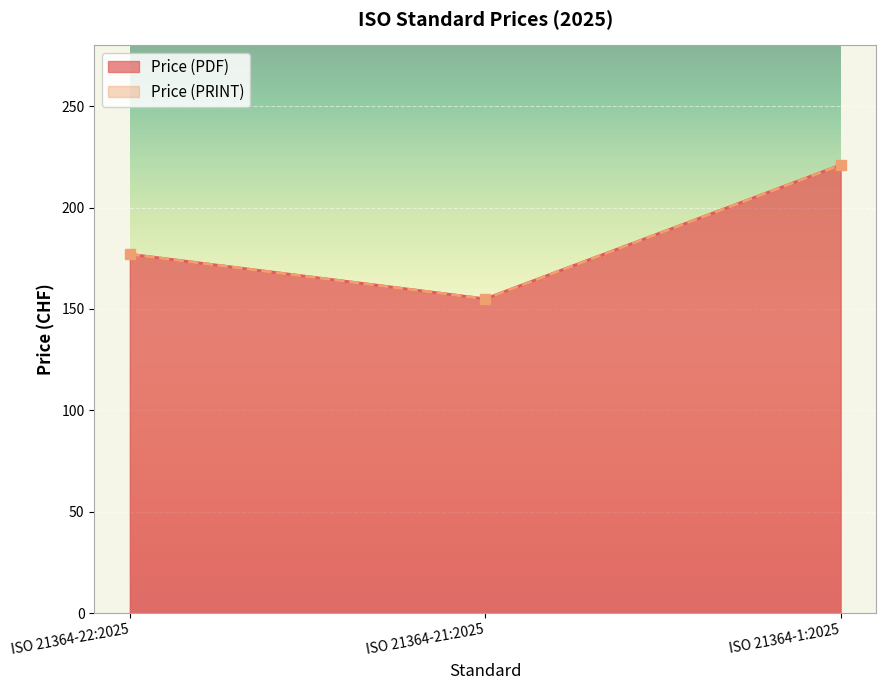

At how many categories does at least one series exceed 172?

2